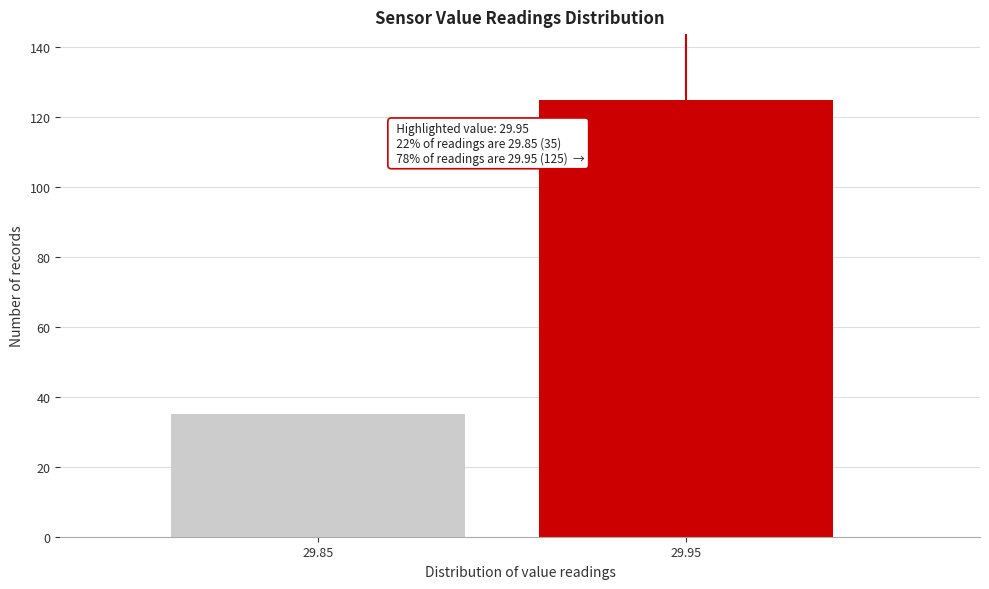

Reading left to right, transcribe all the data shown in this chart.

35	125